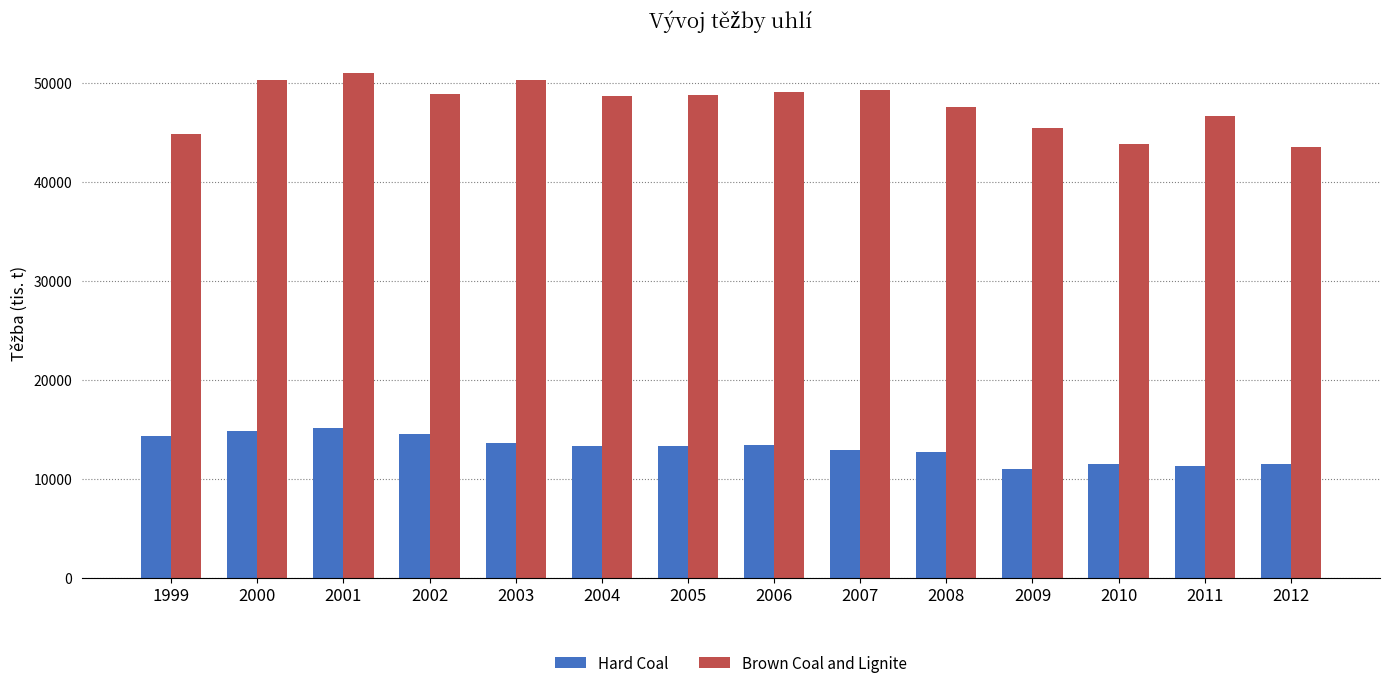

Which series has the widest spread of values?

Brown Coal and Lignite